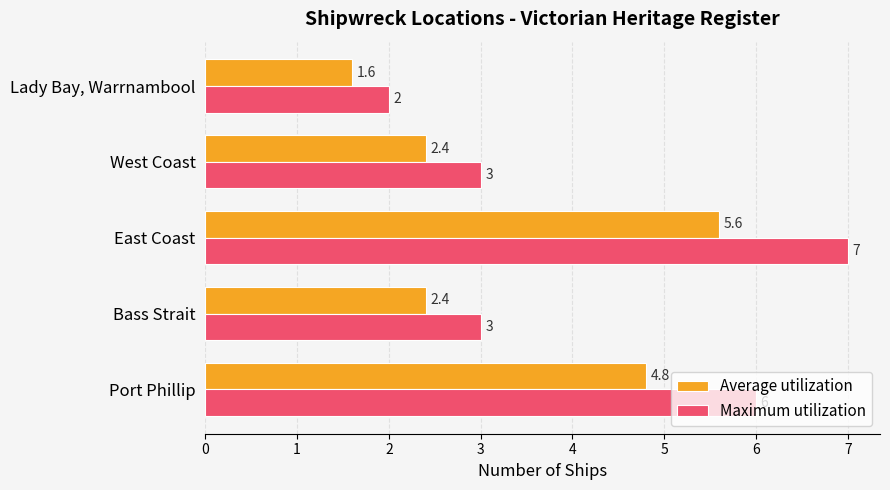

The value of Average utilization at West Coast is 2.4. True or false?

True